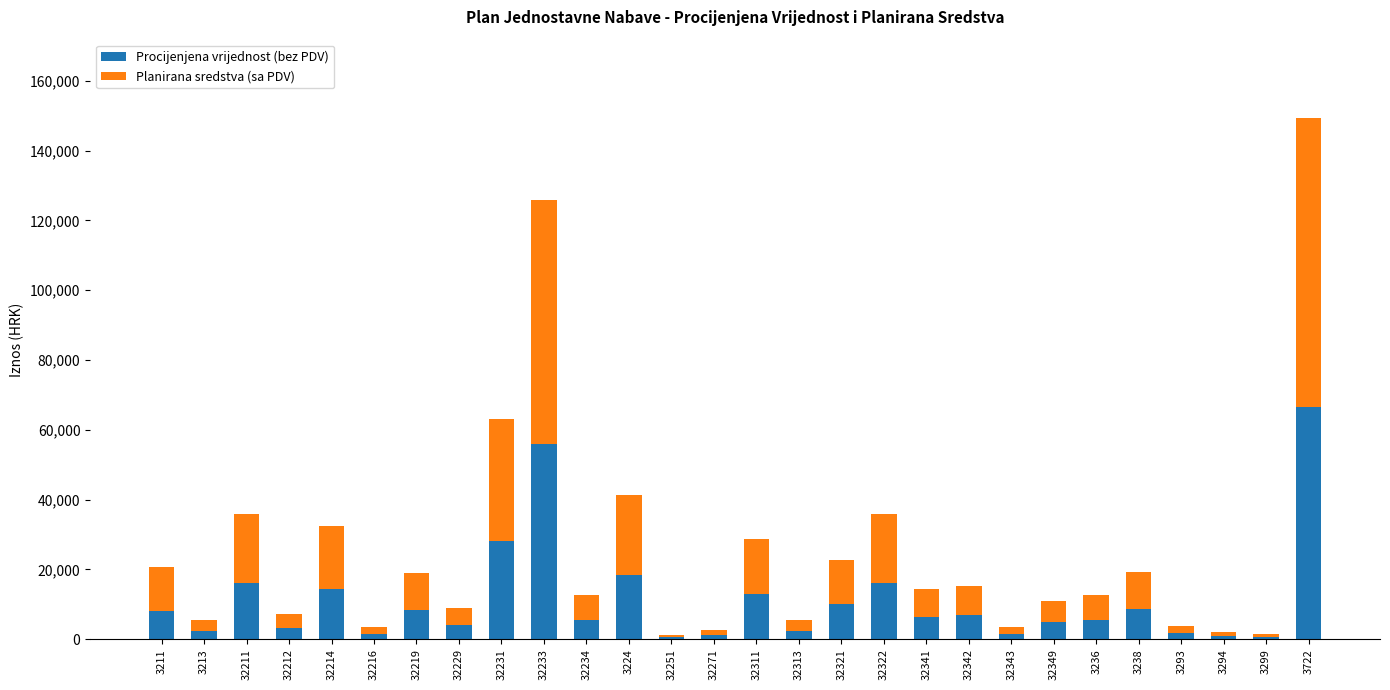

How many categories are shown in the chart?

28